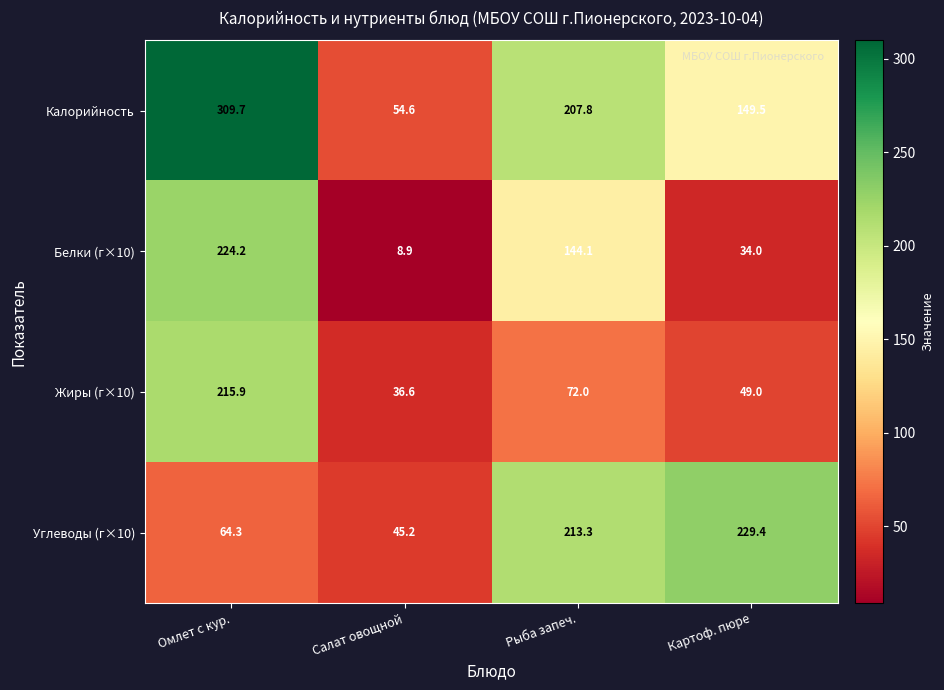

What is the difference between the Калорийность values at Салат овощной and Омлет с кур.?

255.1